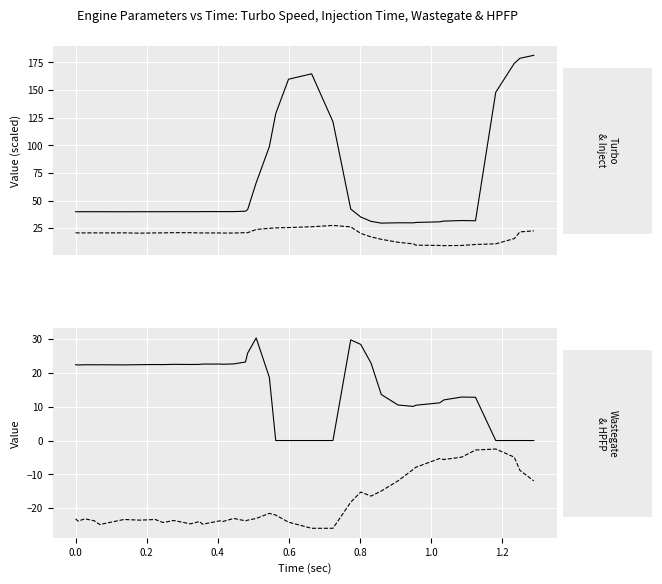

The value of Injection Time (/100 us) at 0.2 is 5.9. True or false?

False